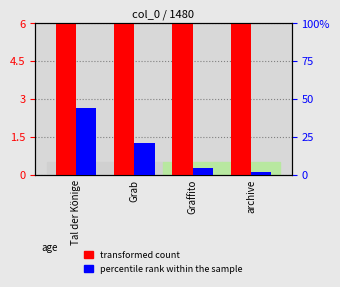

What is the sum of all percentile rank within the sample values?

4.3